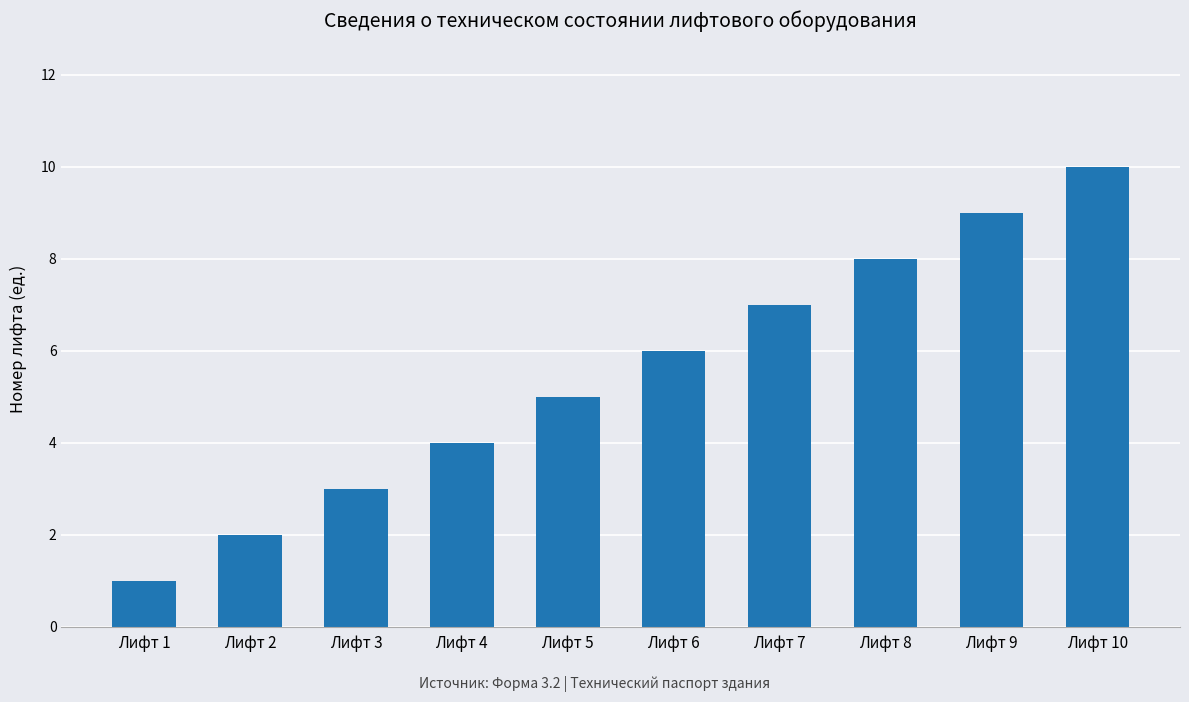

What is the maximum value shown in the chart?

10